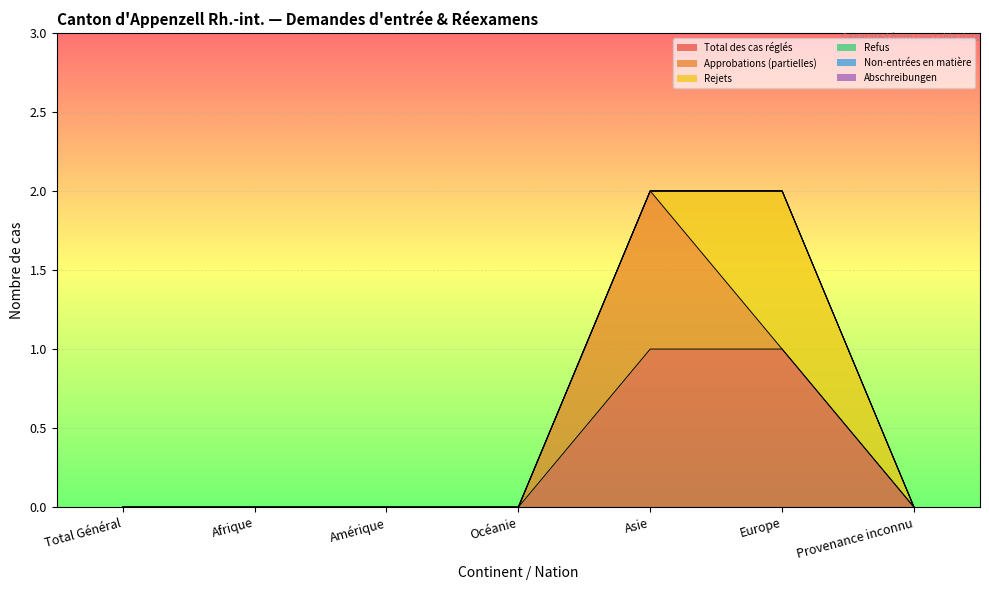

Count the number of categories in the chart.

7